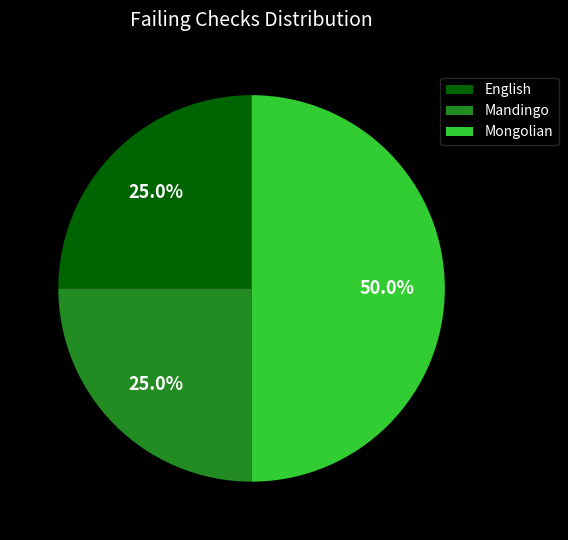

Count the number of slices in the pie.

3